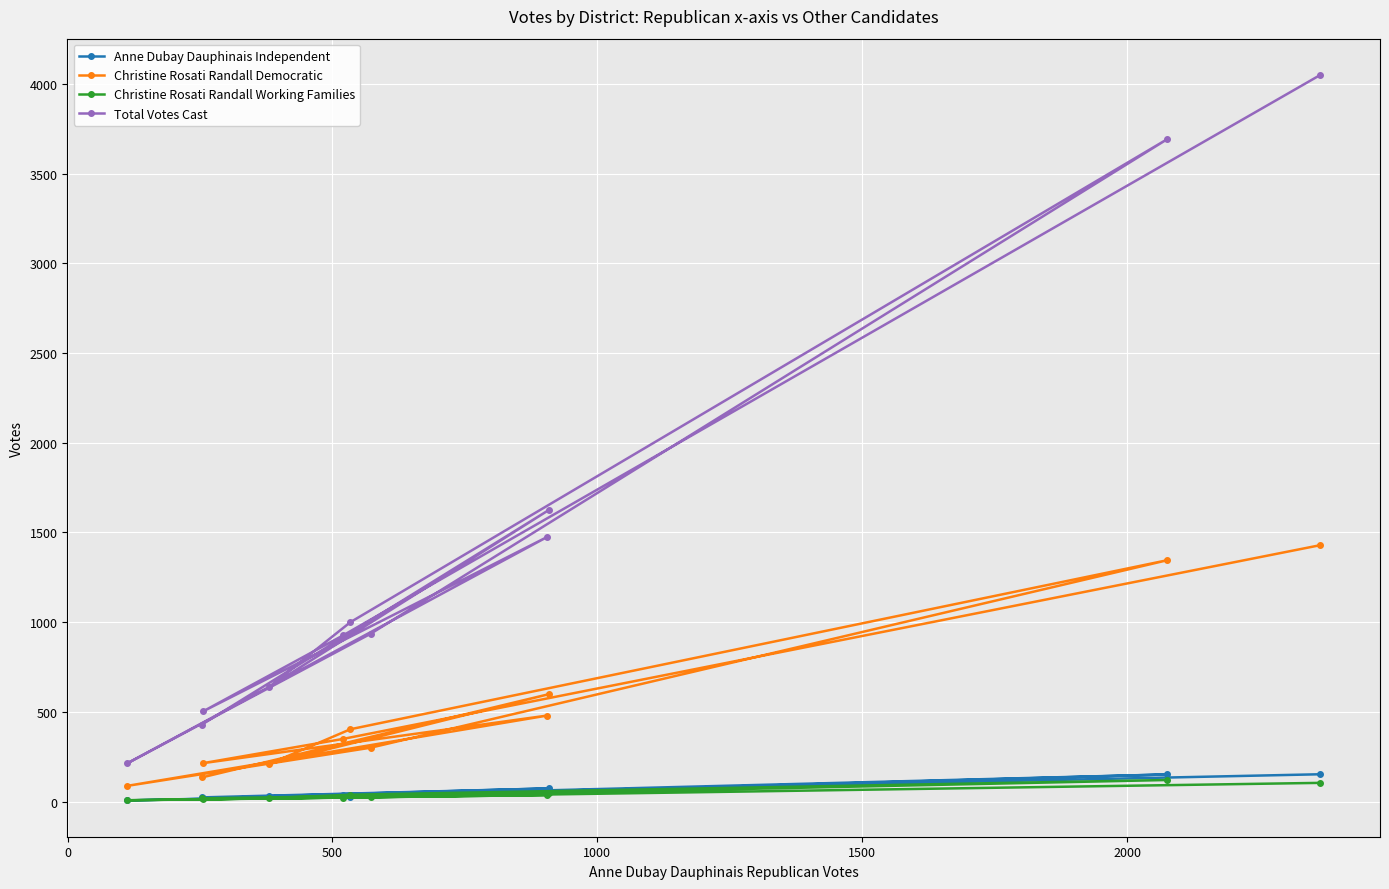

At how many categories does at least one series exceed 1496?

3